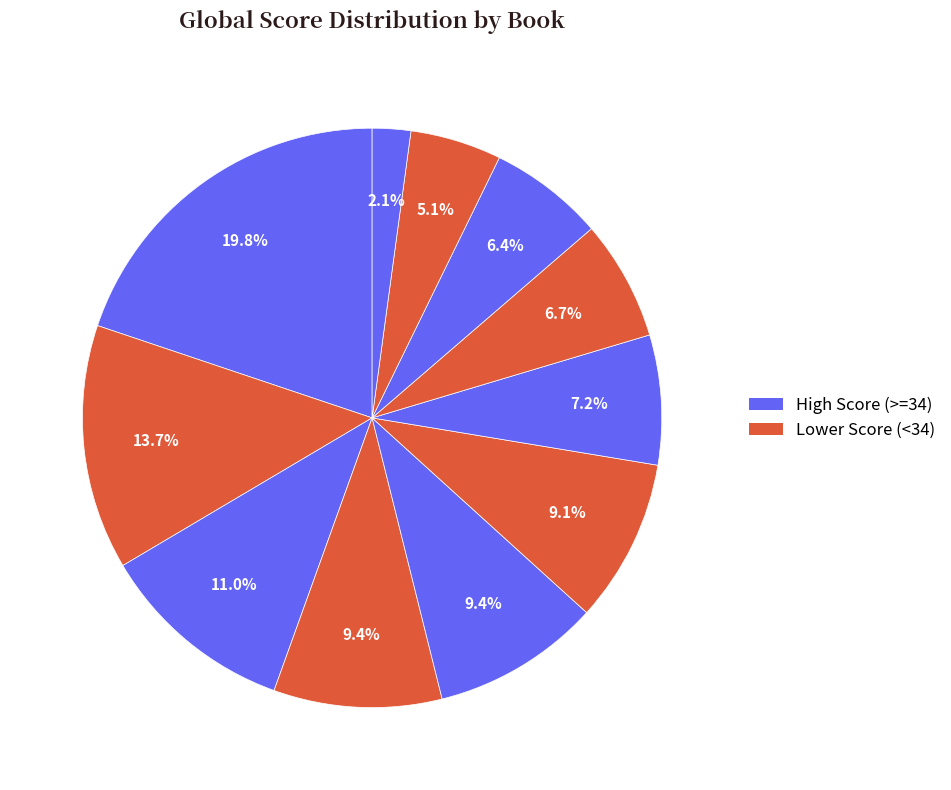

Which slice is the largest?

Jar City